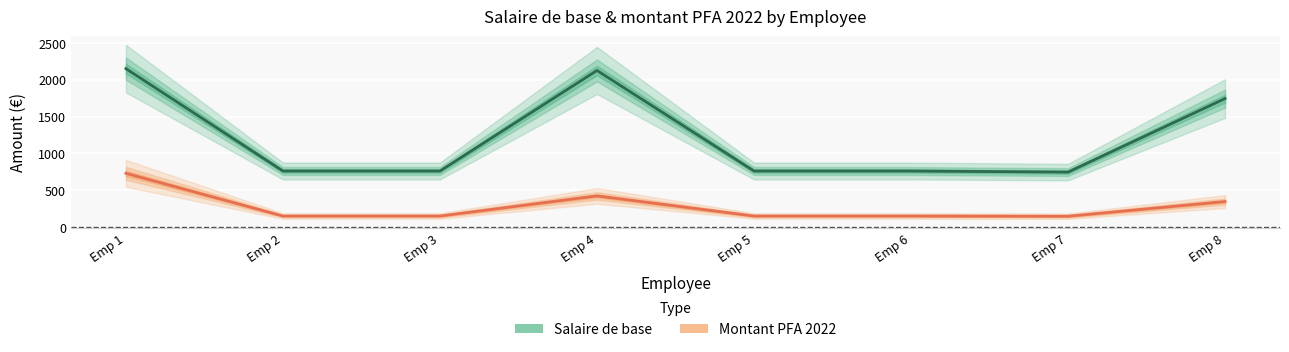

What is the total value across all series at Emp 2?

914.9